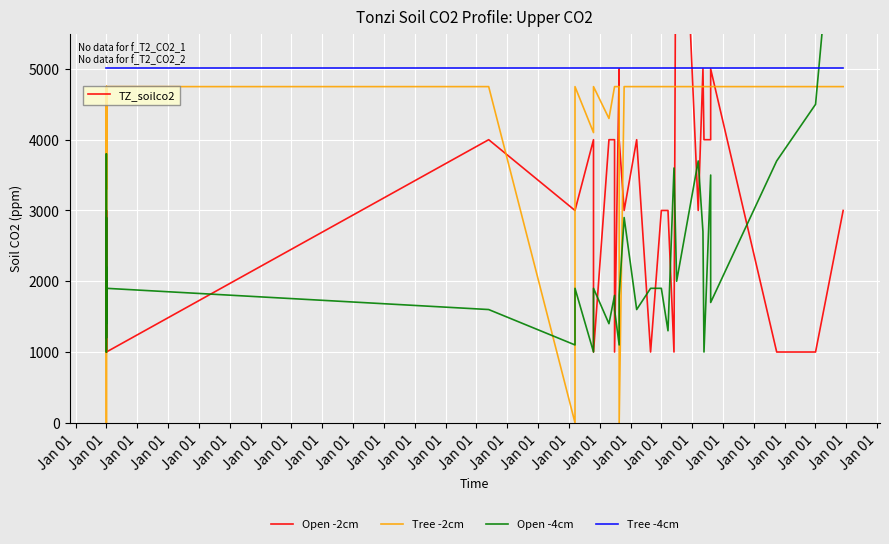

What are all the series names shown in the legend?

Open -2cm, Tree -2cm, Open -4cm, Tree -4cm